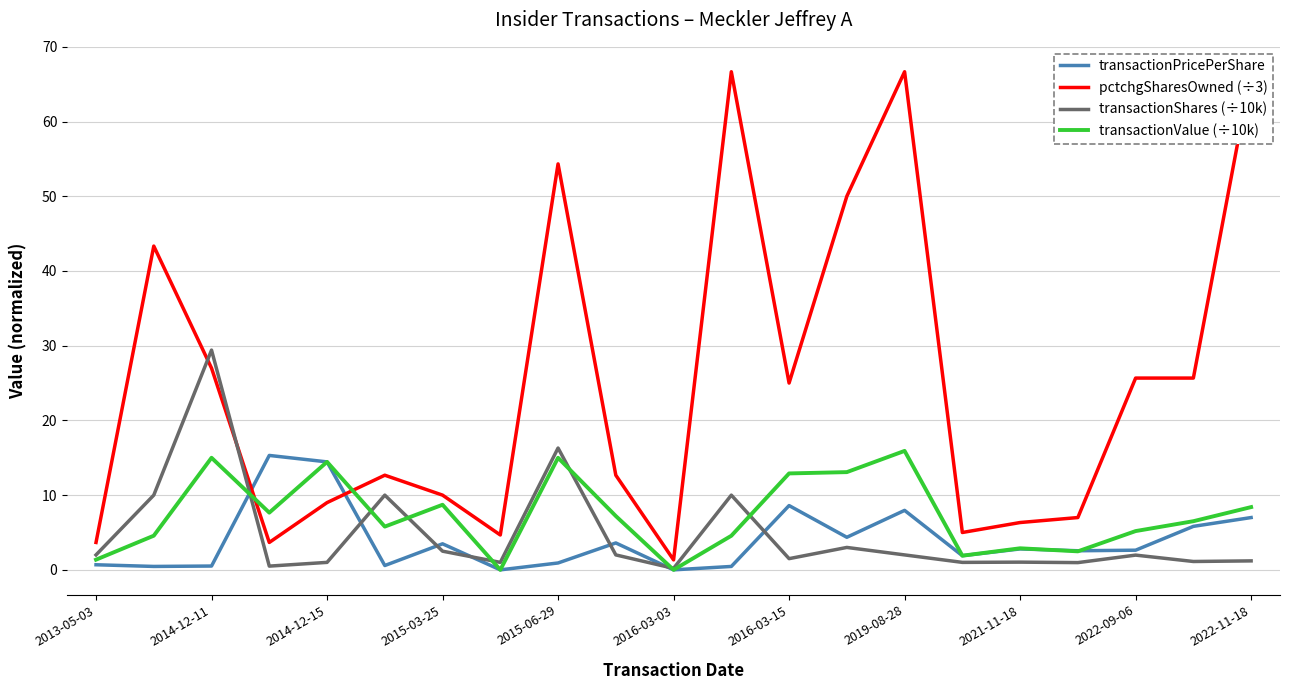

What is the maximum value for transactionShares (÷10k)?

29.4